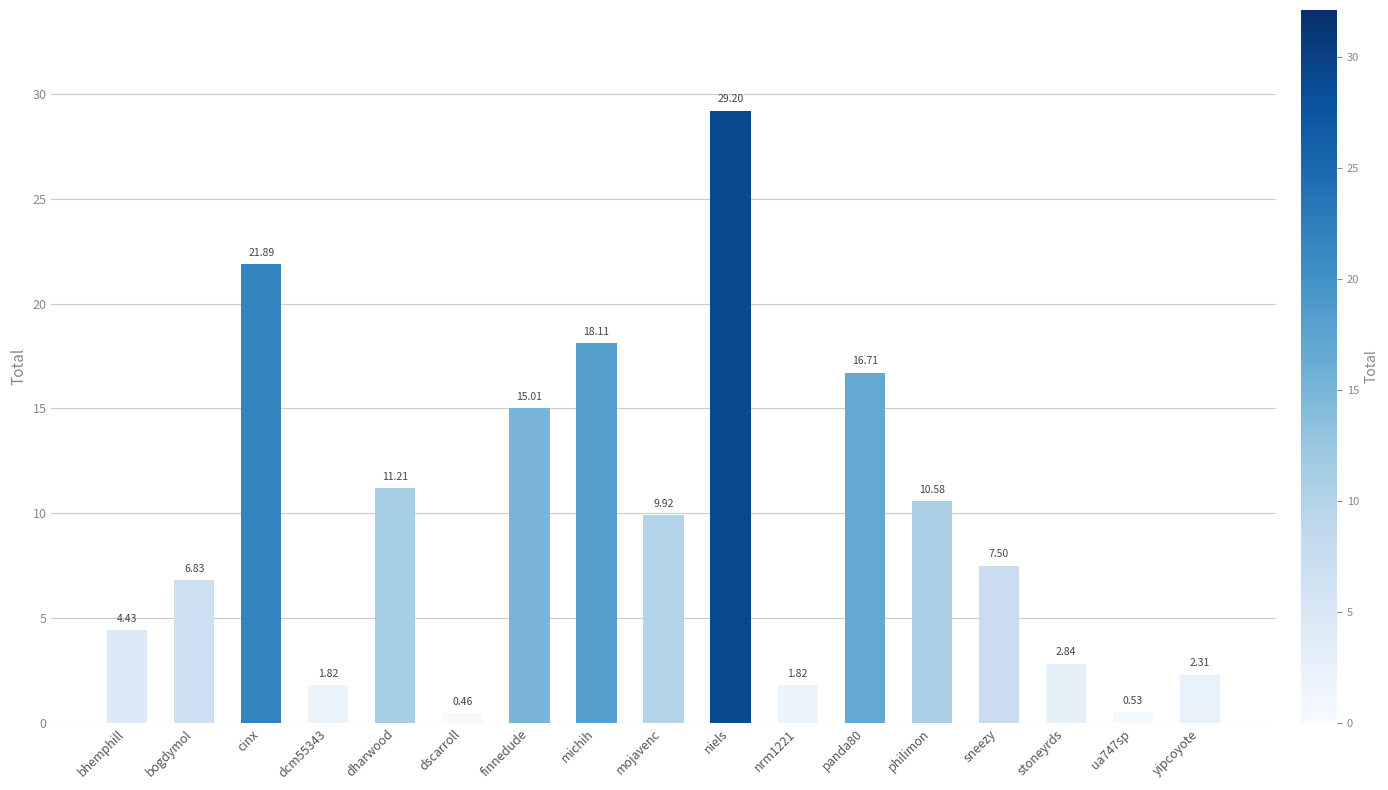

Is it true that the value at michih is 18.1?

True